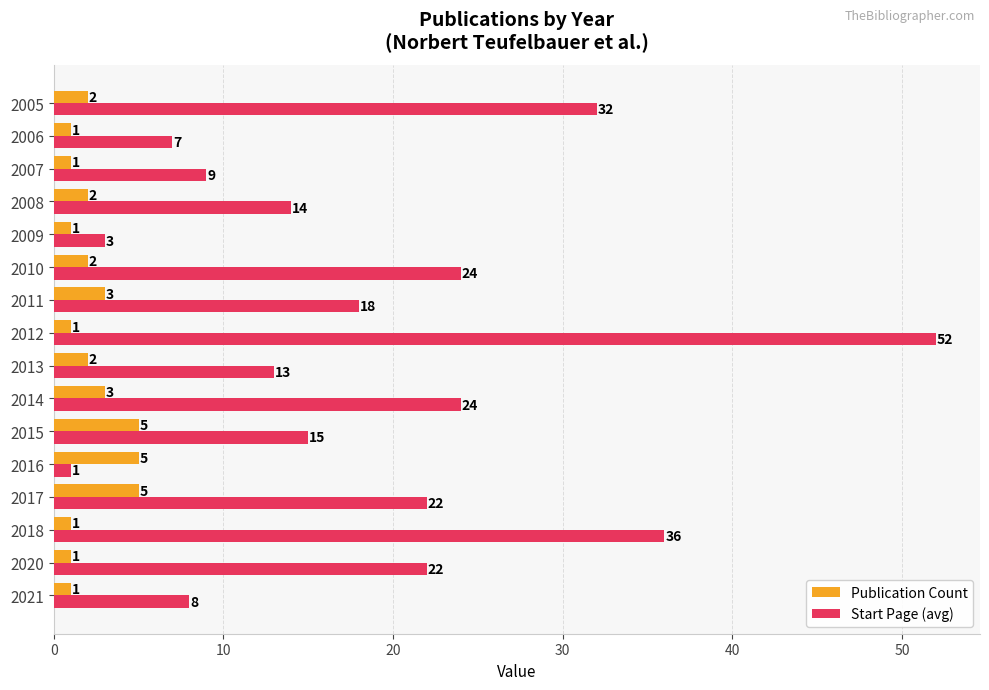

What is the total value across all series at 2010?

26